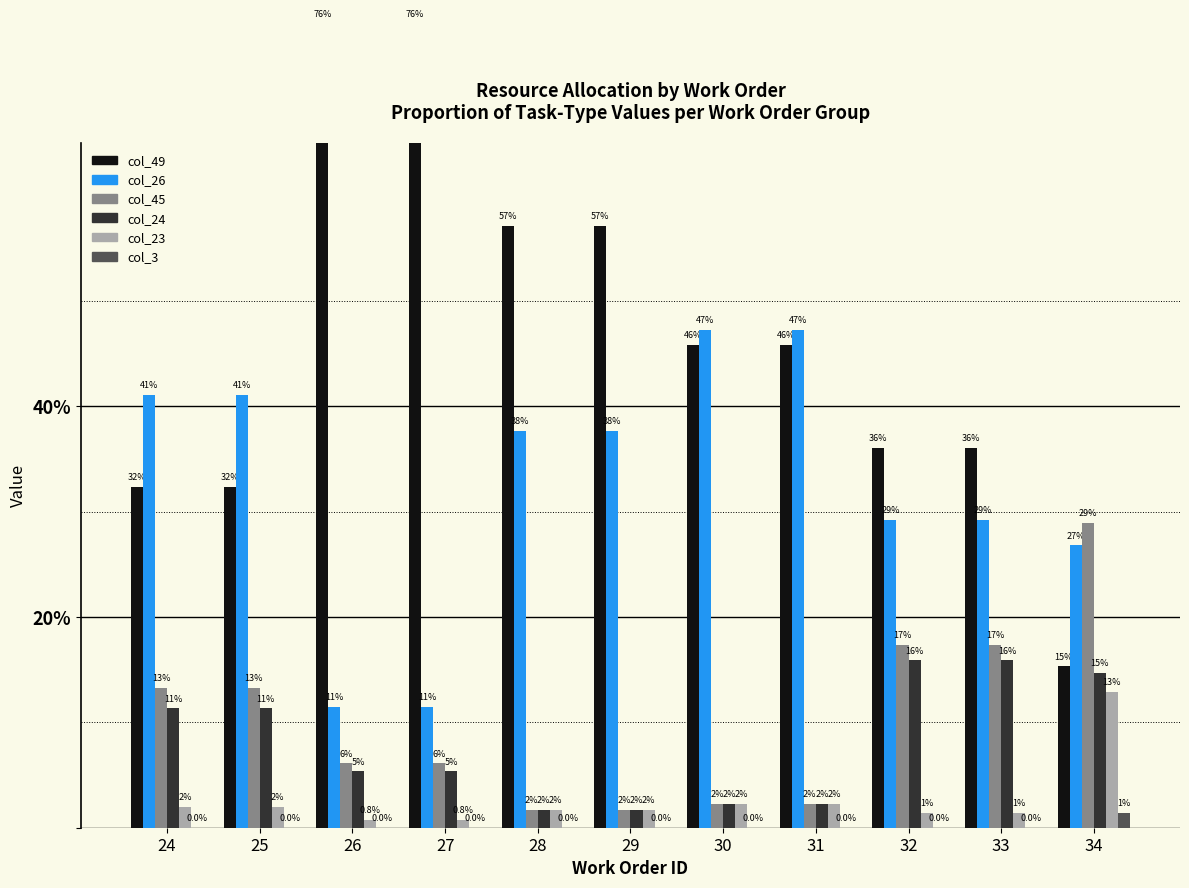

True or false: col_24 has a value of 1.3 at 31.

False